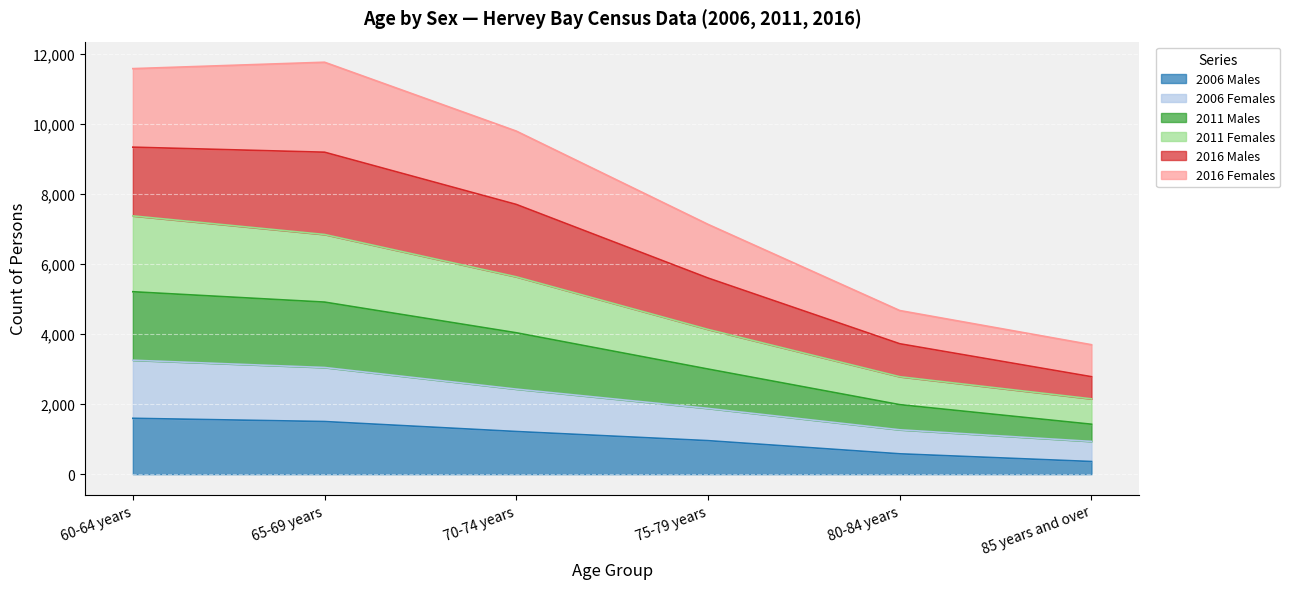

Rank the categories by 2011 Males value from highest to lowest.

60-64 years, 65-69 years, 70-74 years, 75-79 years, 80-84 years, 85 years and over